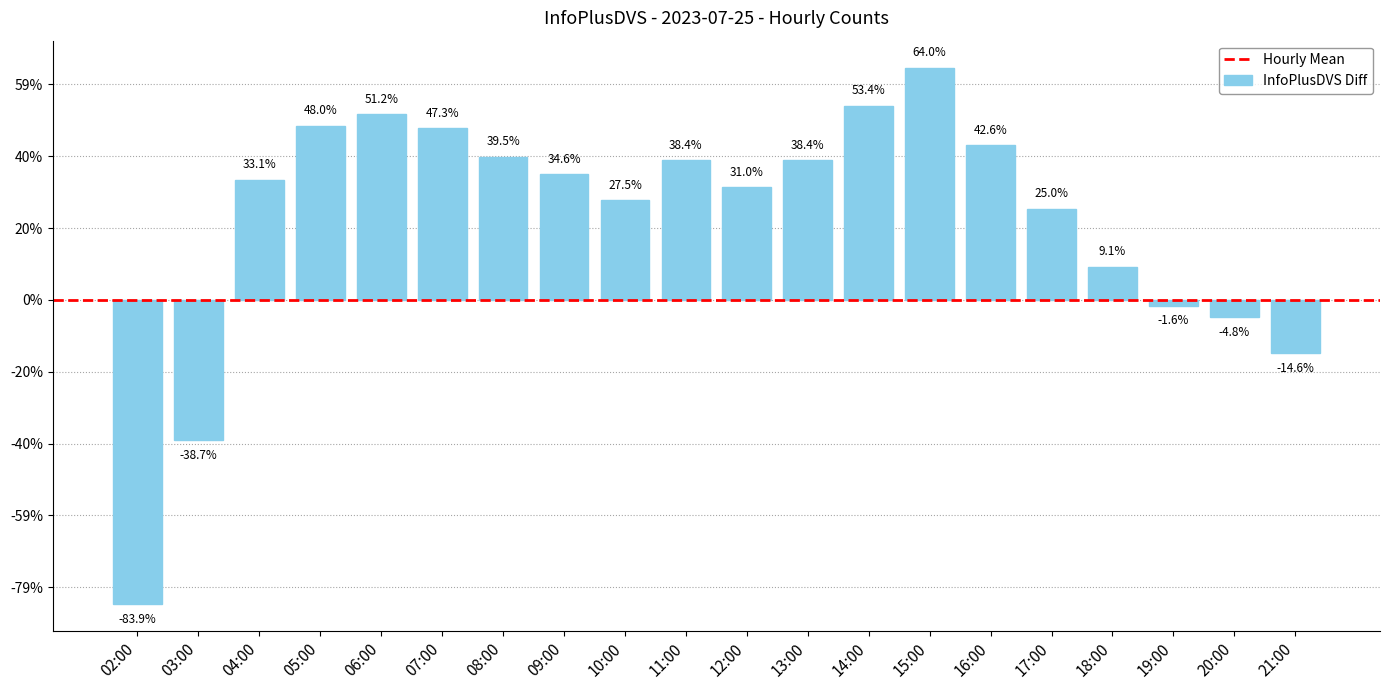

Does the chart contain any negative values?

Yes